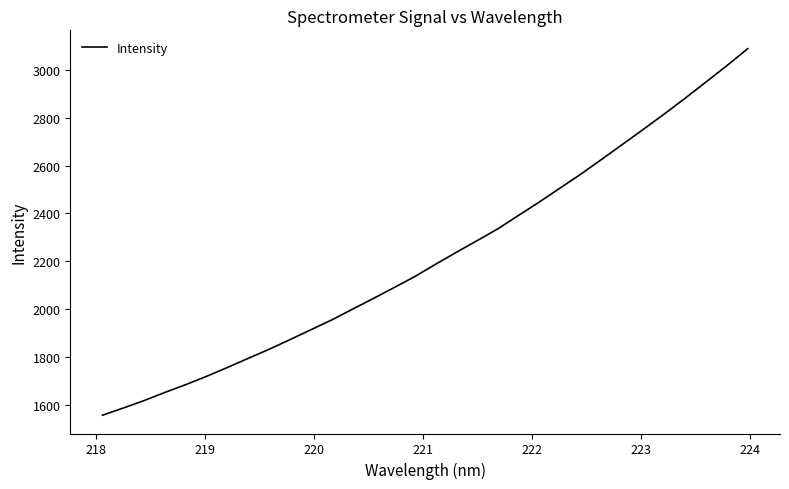

What is the difference between the maximum and minimum values?

1531.9